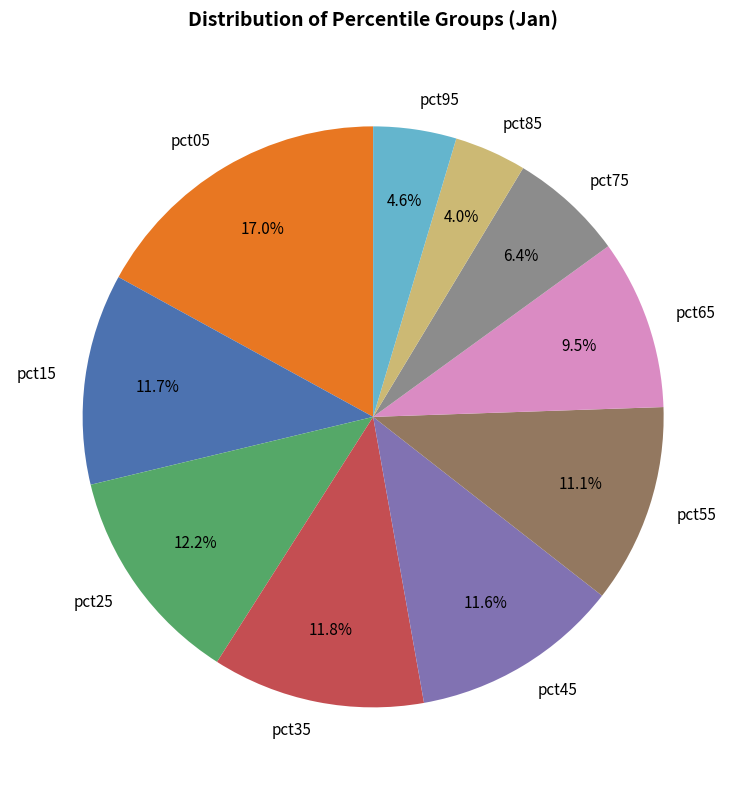

Is pct65 the majority of the pie?

No